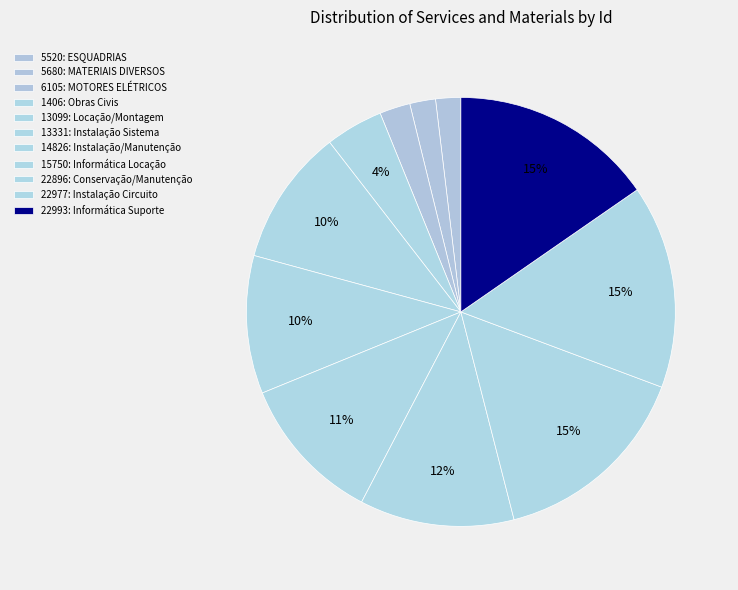

Count the number of slices in the pie.

11